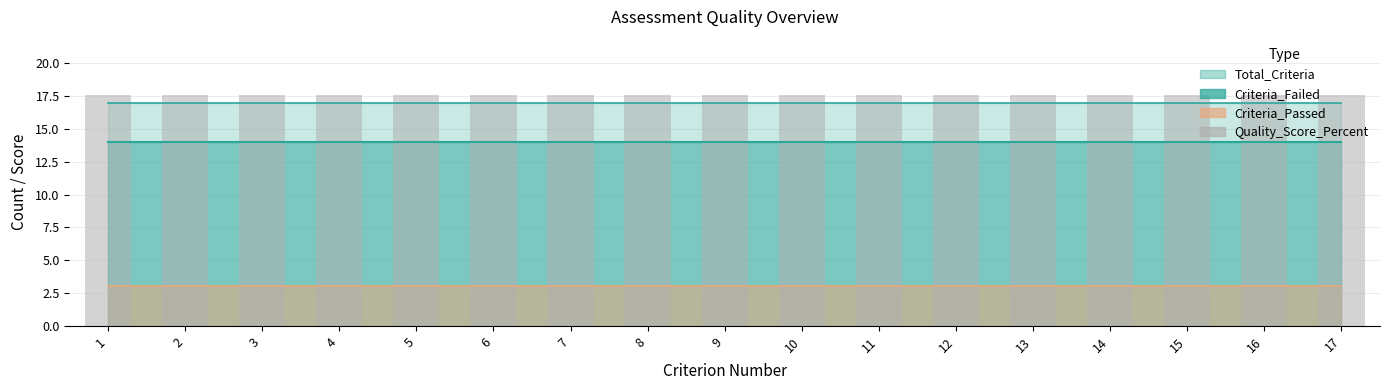

How many groups of bars are there?

17